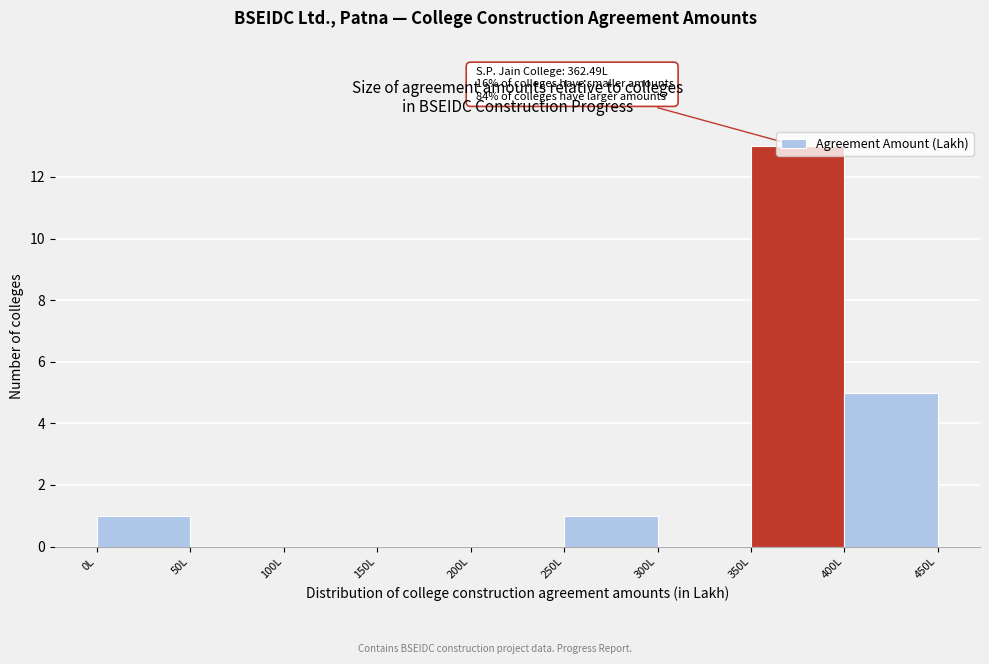

Which range on the x-axis has the tallest bar?

350 to 400